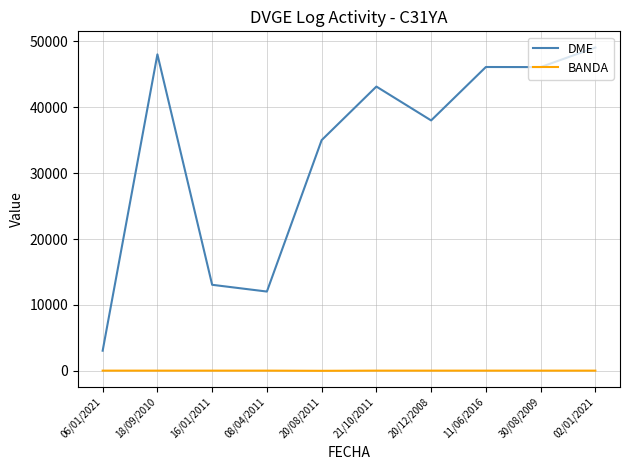

Which series has the largest total across all categories?

DME